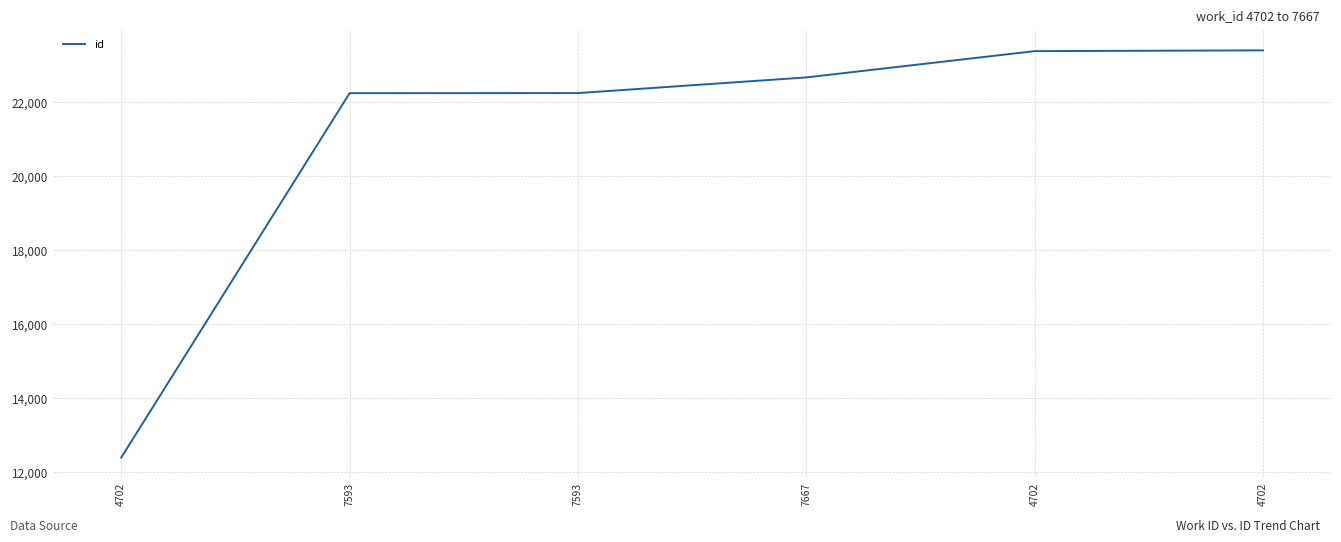

How many values are below 22656?

3